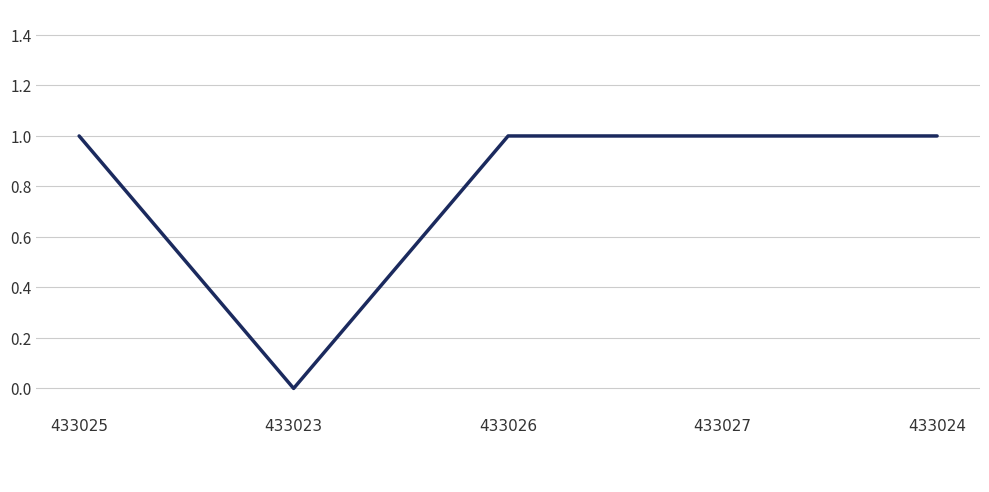

What is the maximum value shown in the chart?

1